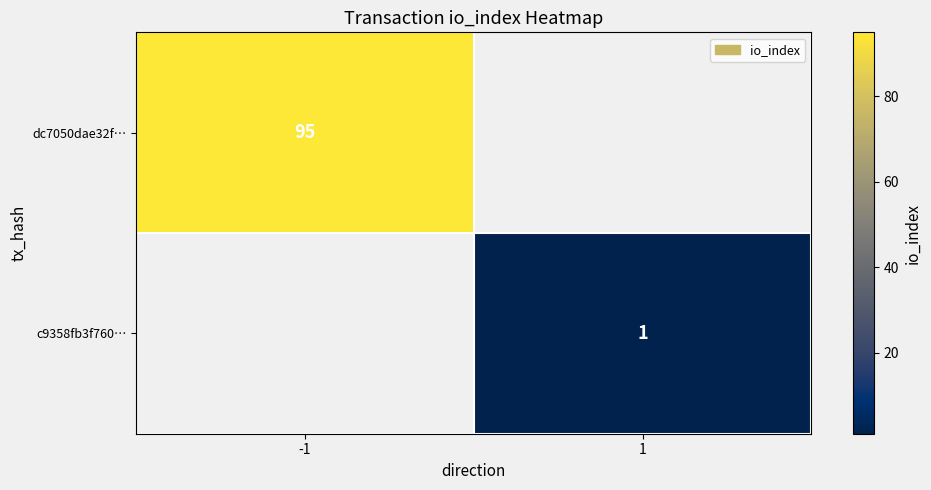

The value of c9358fb3f760… at 1 is 1. True or false?

True